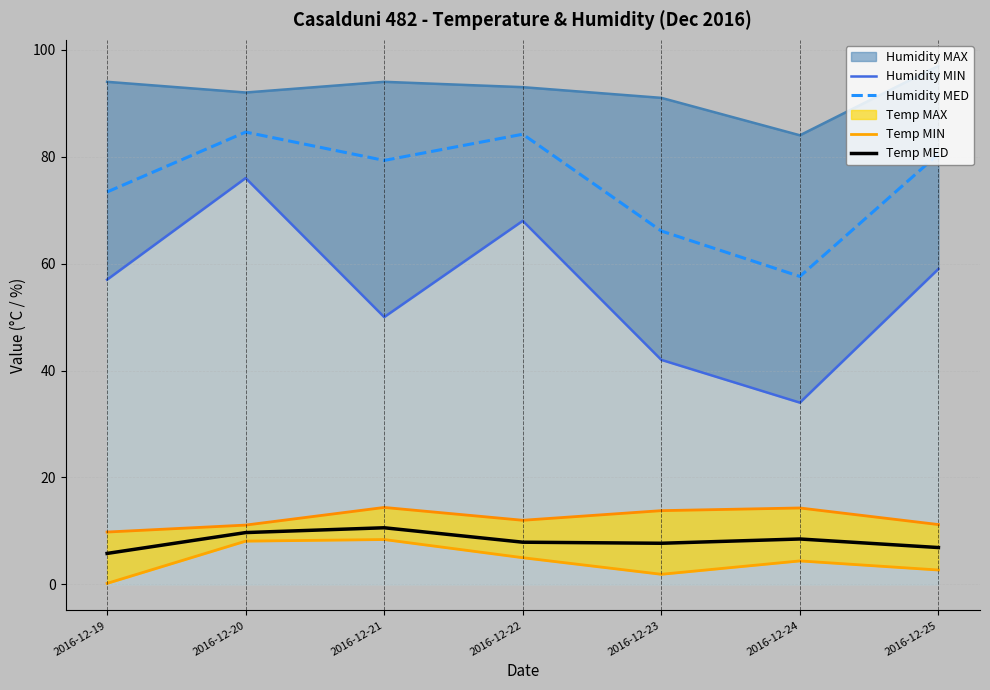

Which series has the largest range (max minus min)?

Humidity MIN